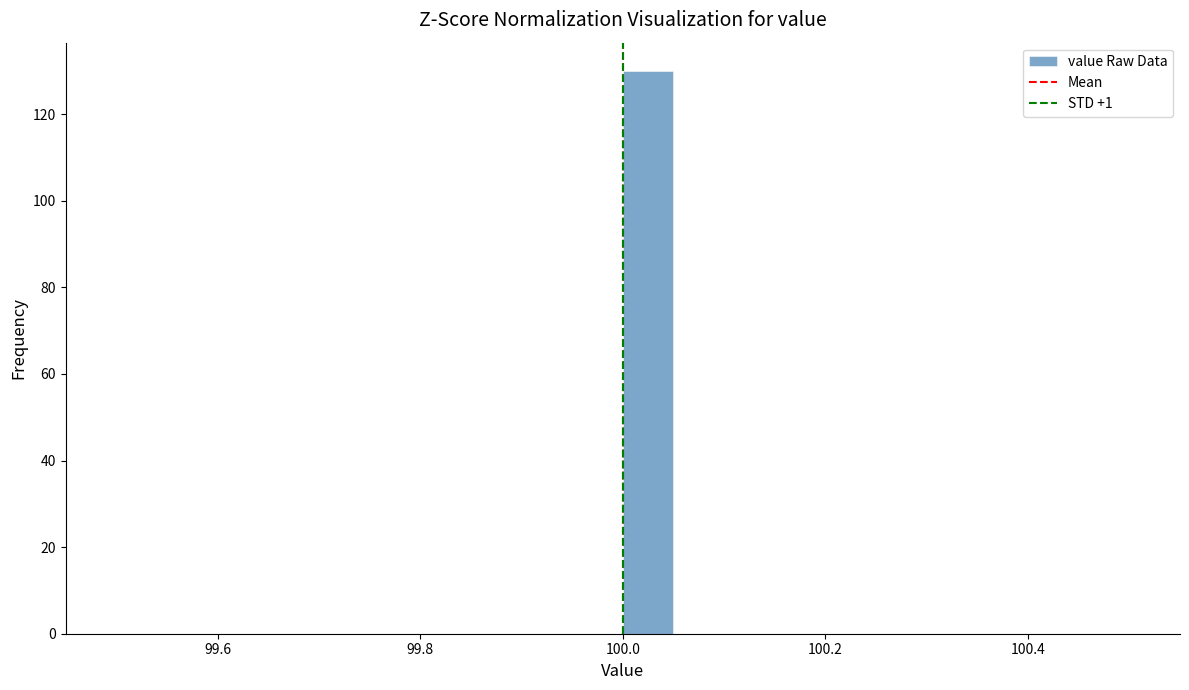

Read against the x-axis, roughly where is the centre of the tallest bar?

100.02